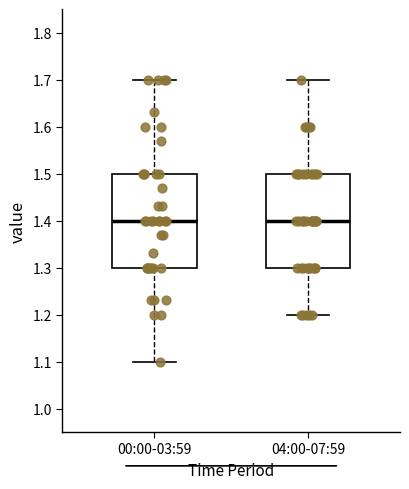

Reading left to right, transcribe this box plot: for each box, give where its median line is, the range the box spans, and where its two whiskers end, as read against the y-axis. The values are not printed on the chart, so give them approximately, as read against the axis.

00:00-03:59: median 1.4, box 1.3 to 1.5, whiskers 1.1 to 1.7
04:00-07:59: median 1.4, box 1.3 to 1.5, whiskers 1.2 to 1.7